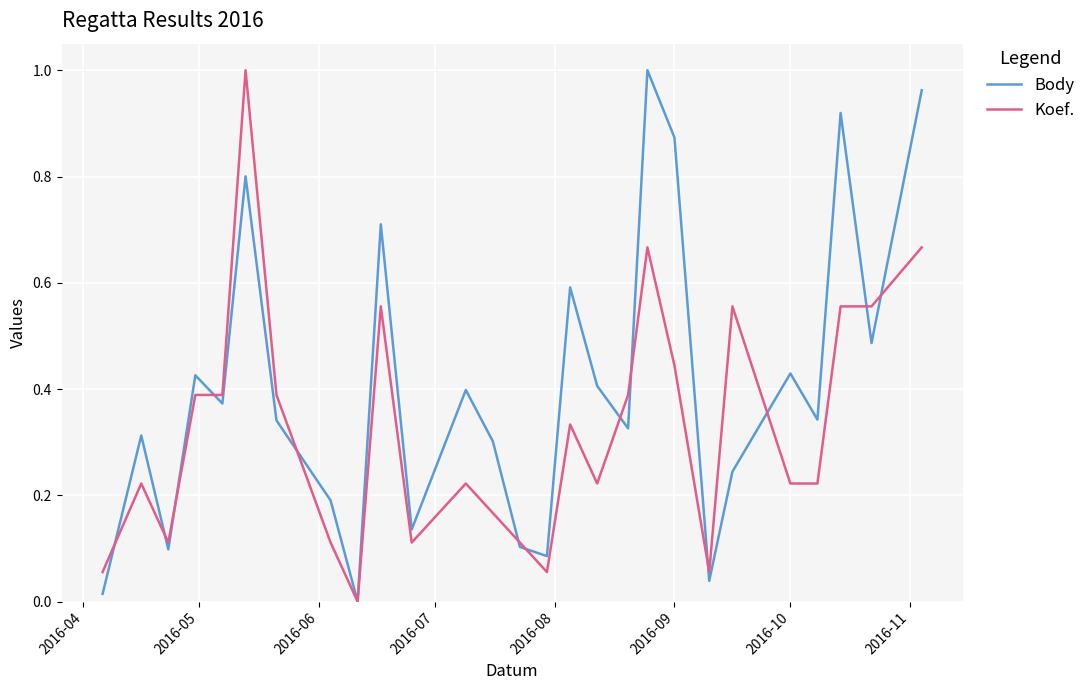

Rank the series by their average value, from lowest to highest.

Koef., Body